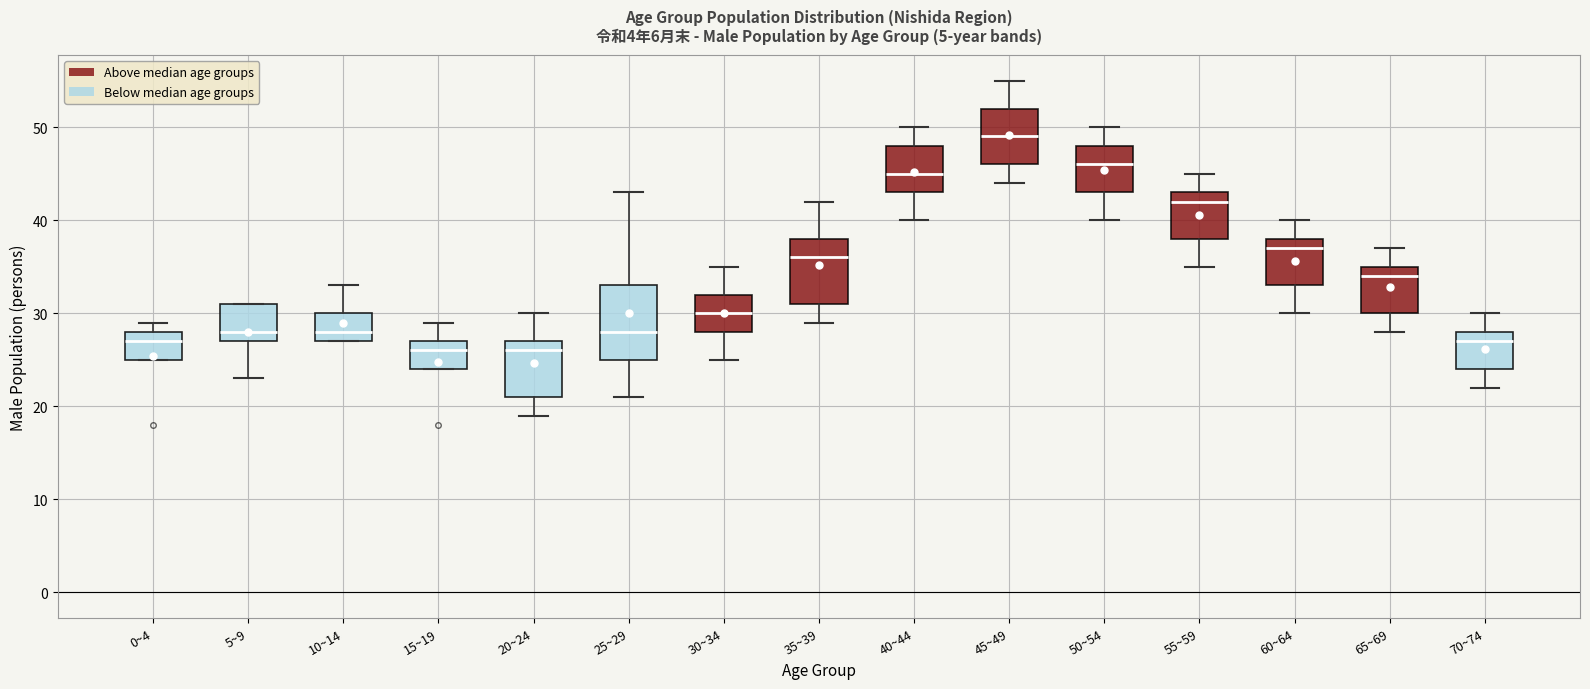

Reading left to right, read every box against the y-axis: the position of its median line, the range the box covers, and the ends of its whiskers. The values are not printed on the chart, so give them approximately, as read against the axis.

0~4: median 27, box 25 to 28, whiskers 25 to 29
5~9: median 28, box 27 to 31, whiskers 23 to 31
10~14: median 28, box 27 to 30, whiskers 27 to 33
15~19: median 26, box 24 to 27, whiskers 24 to 29
20~24: median 26, box 21 to 27, whiskers 19 to 30
25~29: median 28, box 25 to 33, whiskers 21 to 43
30~34: median 30, box 28 to 32, whiskers 25 to 35
35~39: median 36, box 31 to 38, whiskers 29 to 42
40~44: median 45, box 43 to 48, whiskers 40 to 50
45~49: median 49, box 46 to 52, whiskers 44 to 55
50~54: median 46, box 43 to 48, whiskers 40 to 50
55~59: median 42, box 38 to 43, whiskers 35 to 45
60~64: median 37, box 33 to 38, whiskers 30 to 40
65~69: median 34, box 30 to 35, whiskers 28 to 37
70~74: median 27, box 24 to 28, whiskers 22 to 30